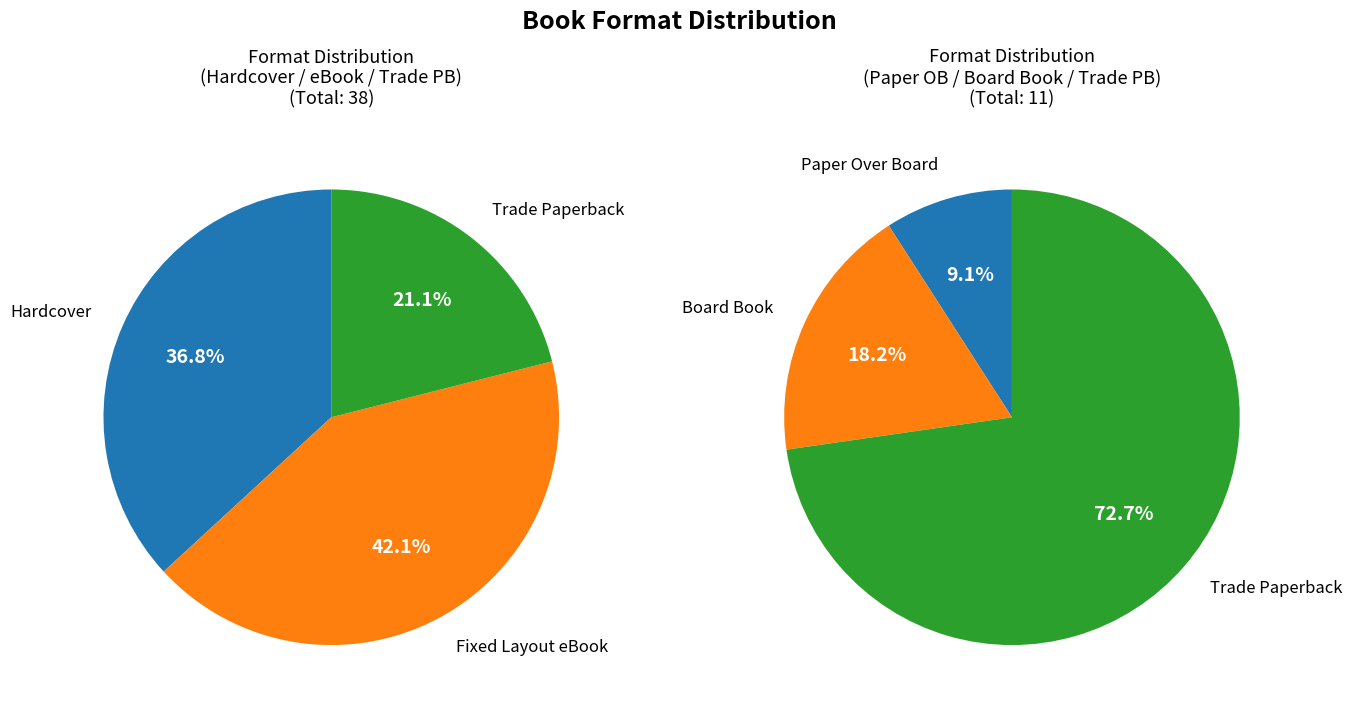

Which slice is the smallest?

Paper Over Board